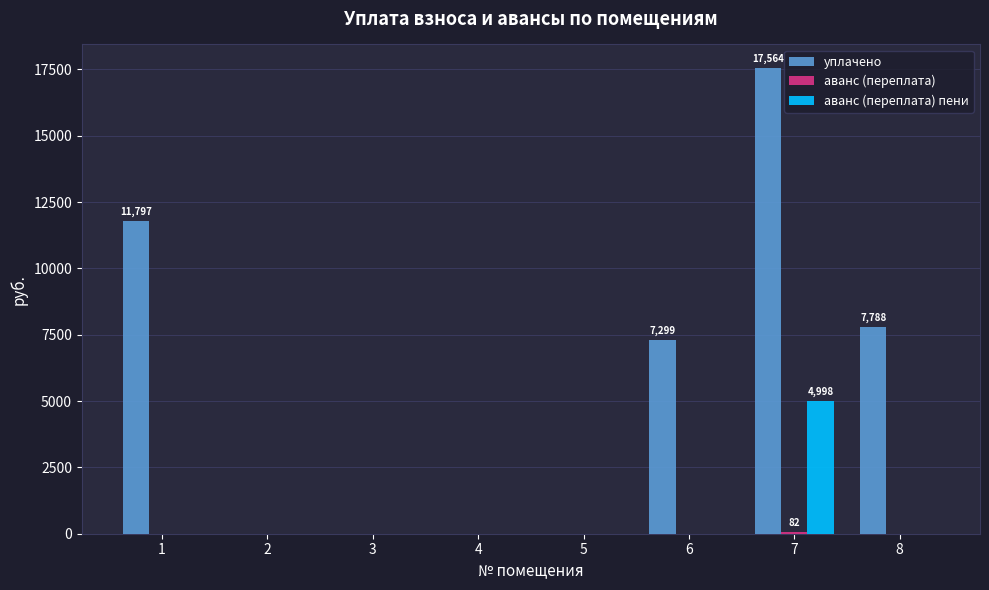

Count the number of data series in this chart.

3